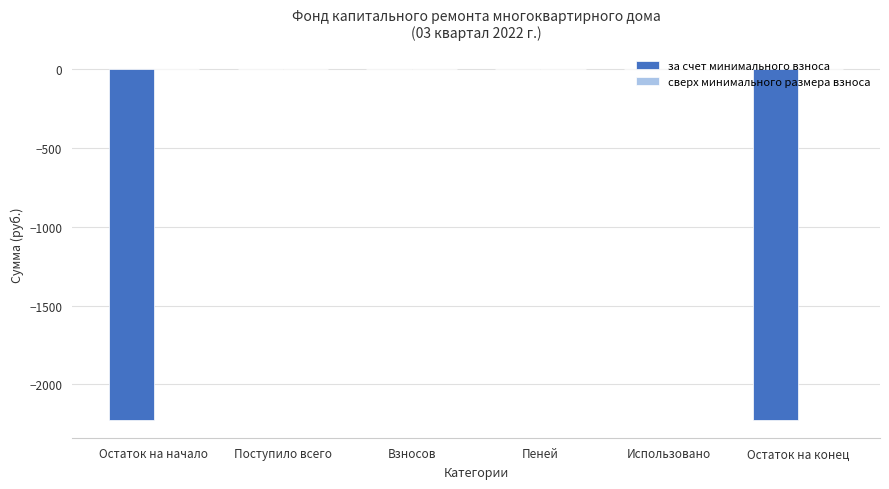

True or false: the data shows 0.0 at Использовано.

True